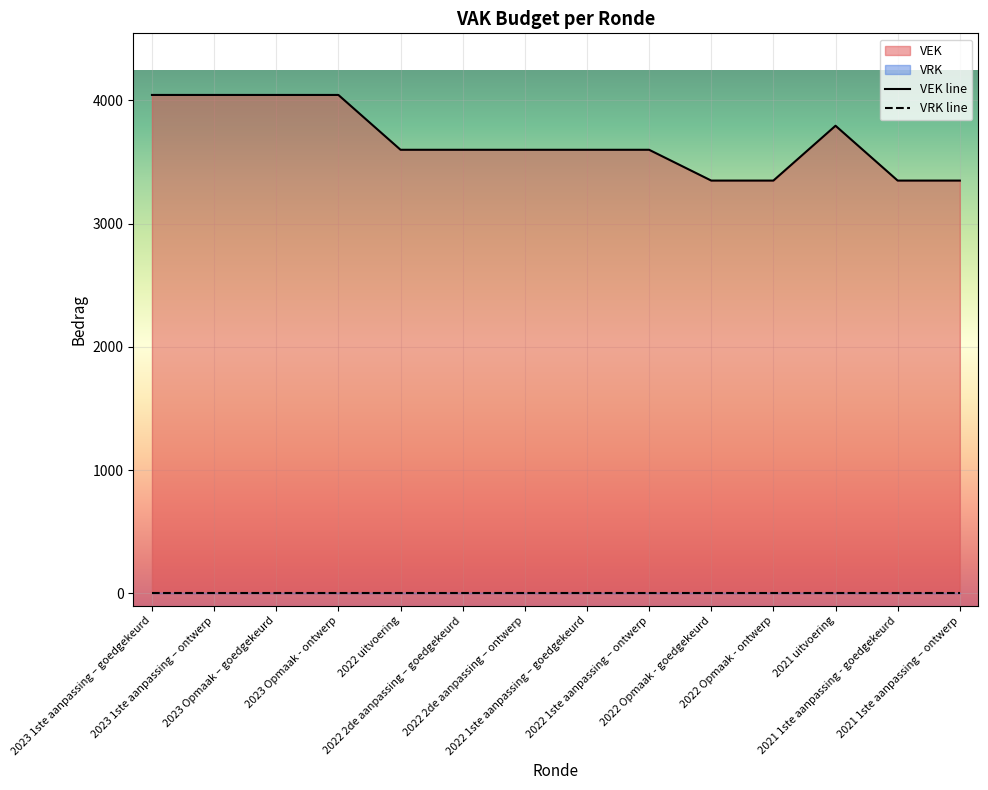

Which has a higher value, 2023 Opmaak - ontwerp or 2023 1ste aanpassing – goedgekeurd?

2023 Opmaak - ontwerp